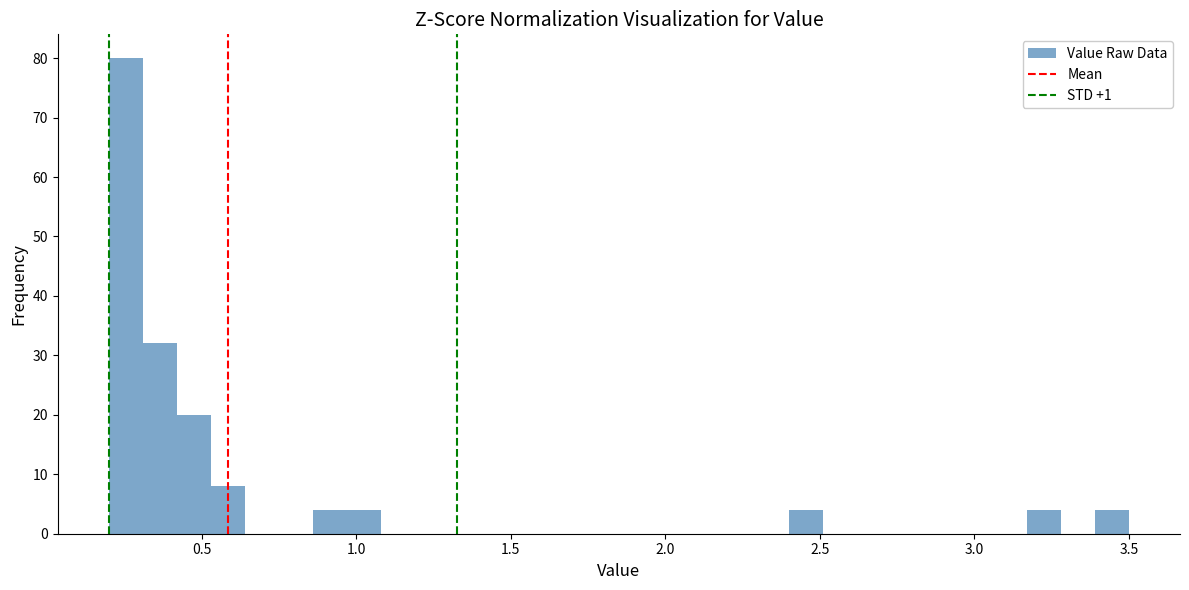

Read against the x-axis, roughly where is the centre of the tallest bar?

0.25